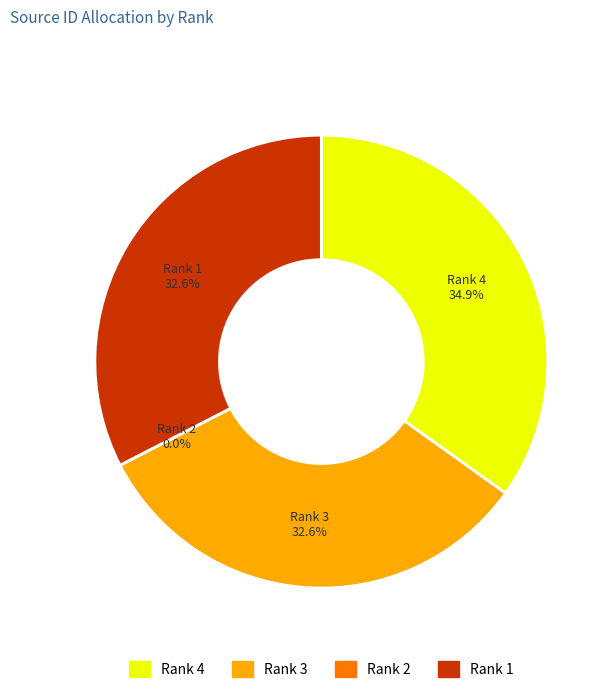

Is there any slice that represents more than half of the pie?

No